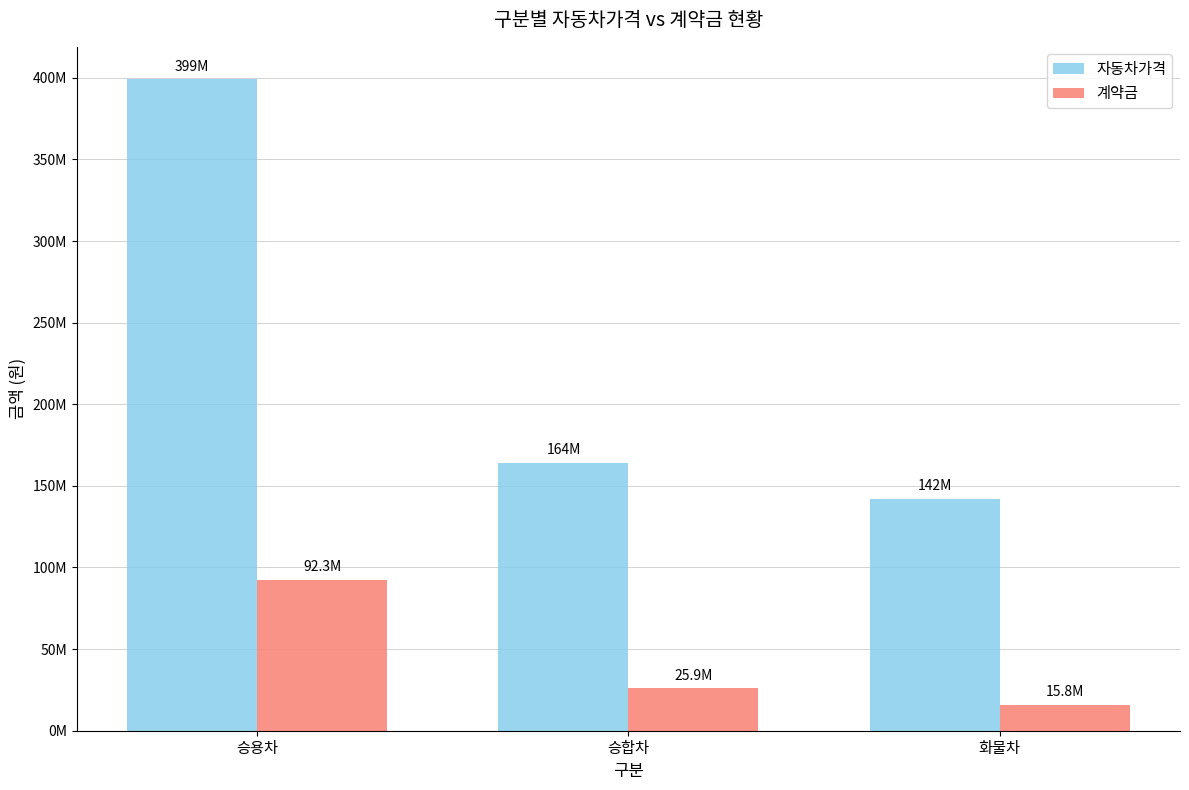

What are all the series names shown in the legend?

자동차가격, 계약금